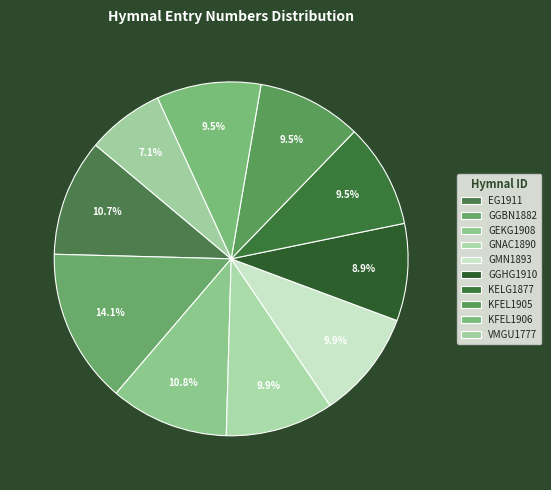

Which has a higher value, VMGU1777 or GGHG1910?

GGHG1910